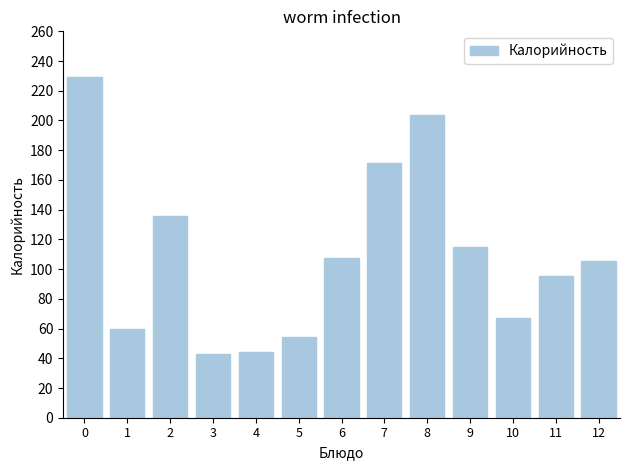

Reading left to right, list all the values displayed in this chart.

0=229.0	1=60.0	2=135.5	3=43.0	4=44.4	5=54.0	6=107.2	7=171.2	8=203.5	9=115.0	10=67.0	11=95.2	12=105.7